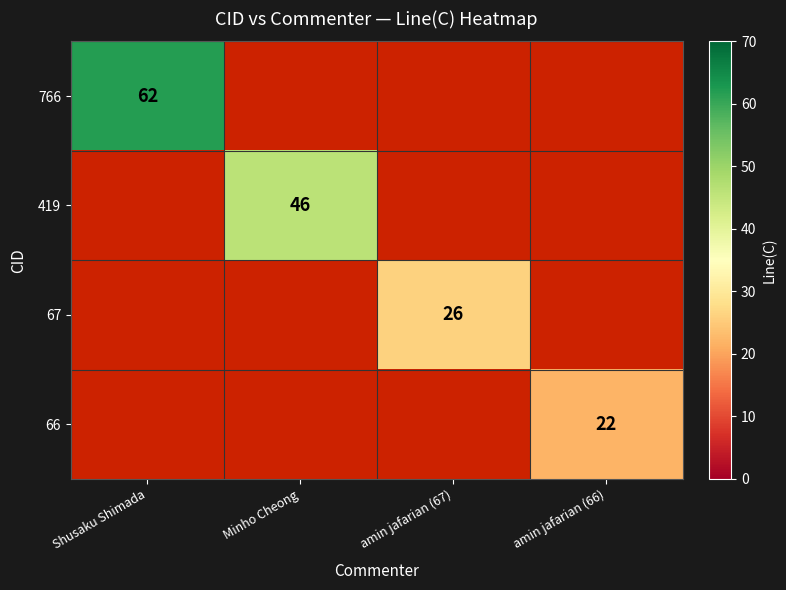

The value of 766 at Shusaku Shimada is 62. True or false?

True